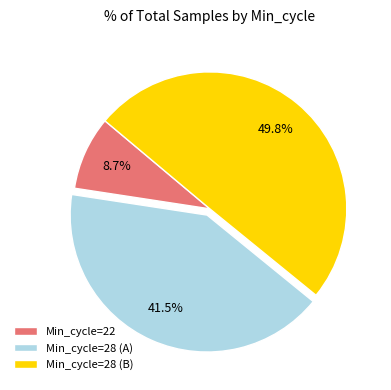

What is the largest slice in the pie chart?

Min_cycle=28 (B)